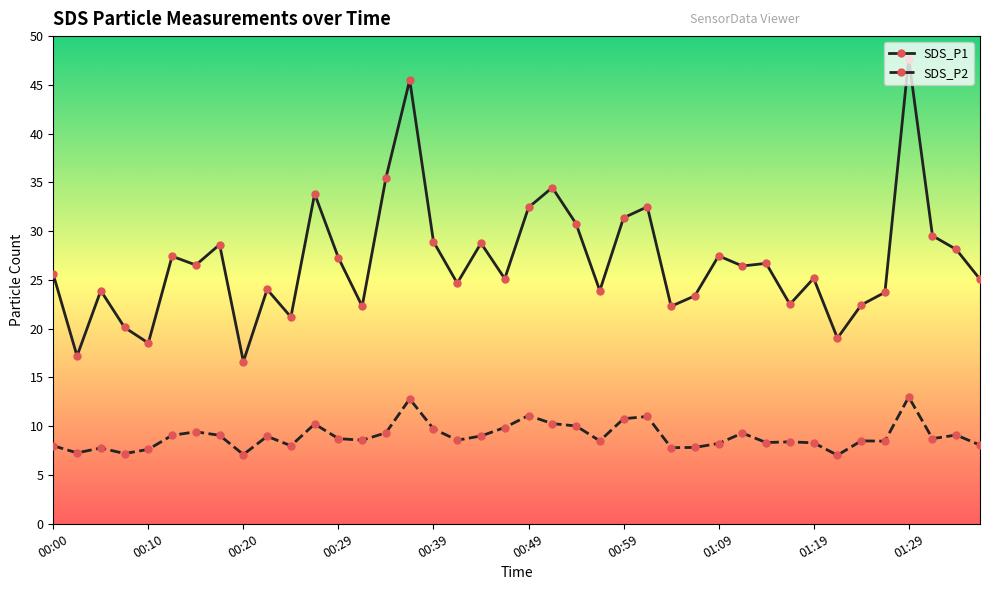

How many lines are shown in the chart?

2